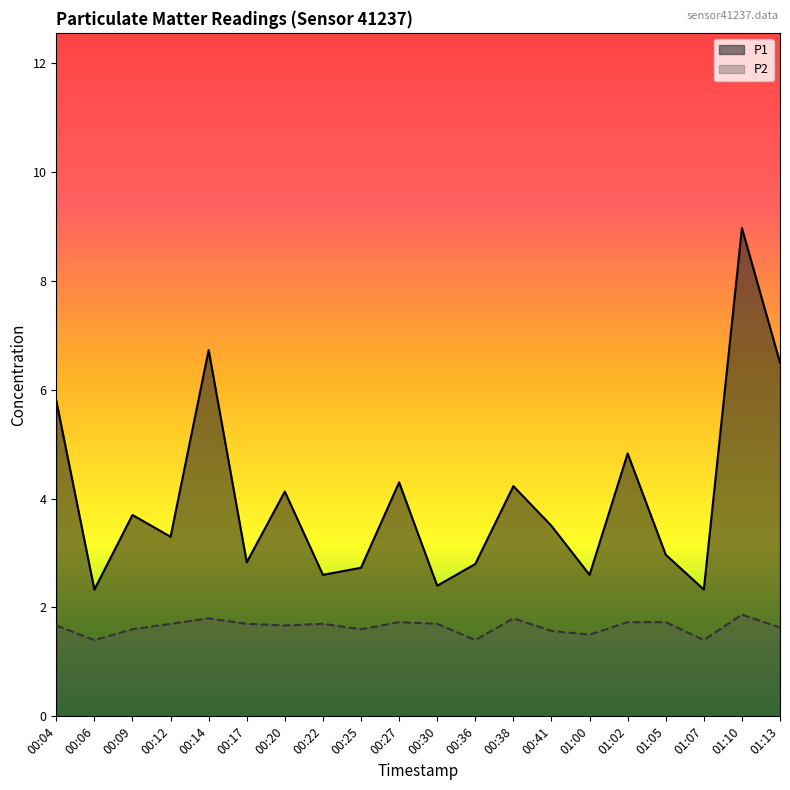

What is the label of the 19th point from the right?

00:06